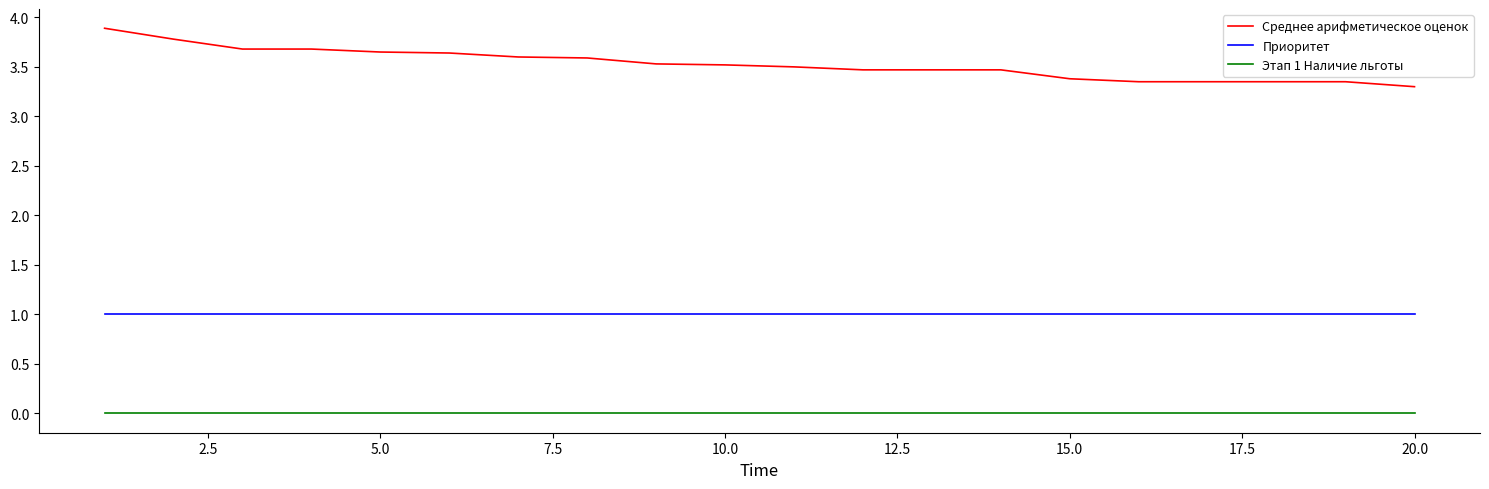

Rank the series by their maximum value, from lowest to highest.

Этап 1 Наличие льготы, Приоритет, Среднее арифметическое оценок